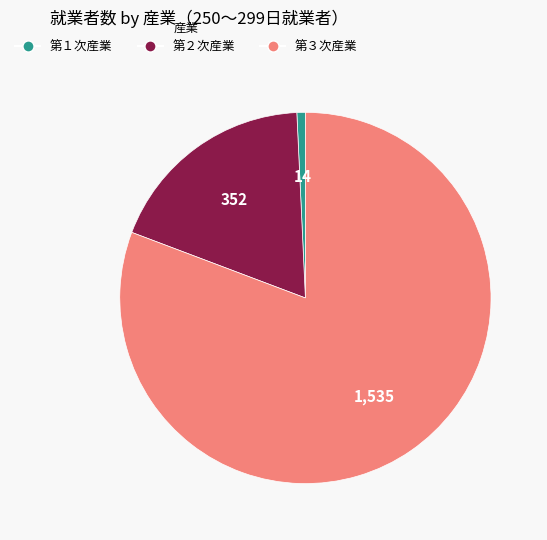

Do 第１次産業 and 第３次産業 together represent more than half of the pie?

Yes